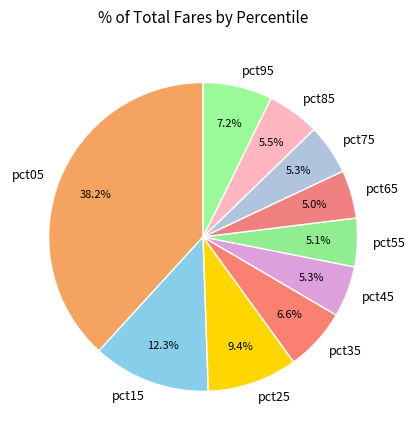

Which slice is the largest?

pct05